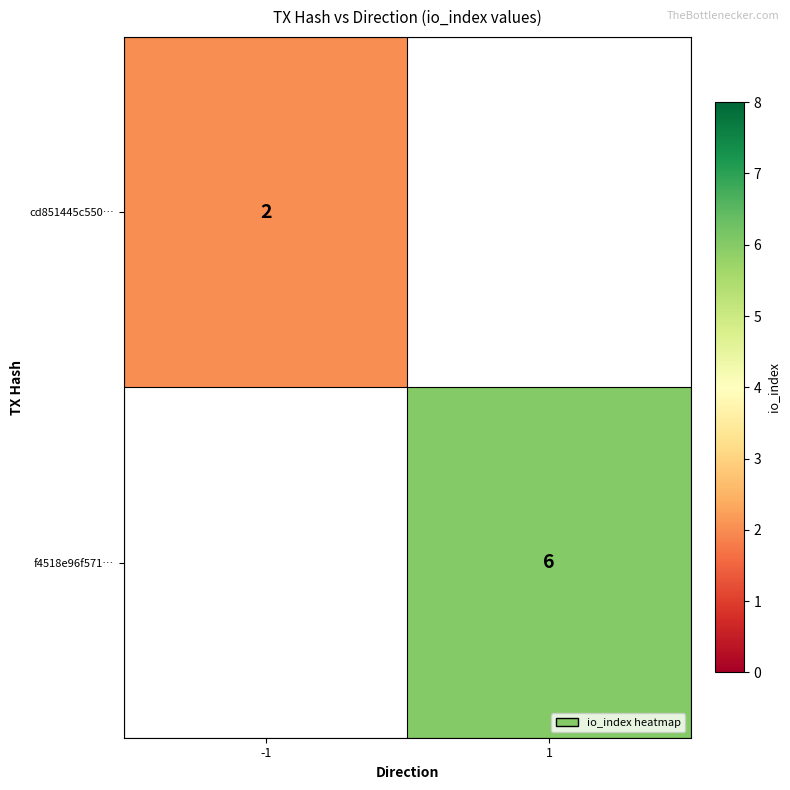

The cd851445c550… series shows 1 at -1. True or false?

False